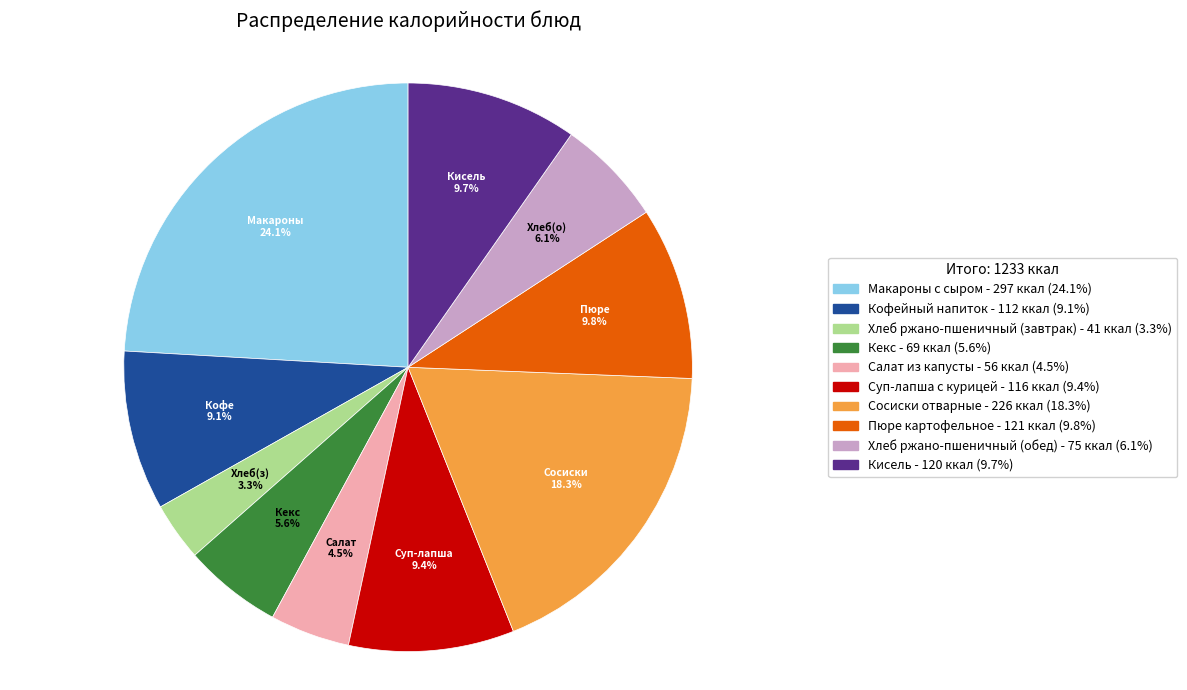

Count the number of slices in the pie.

10